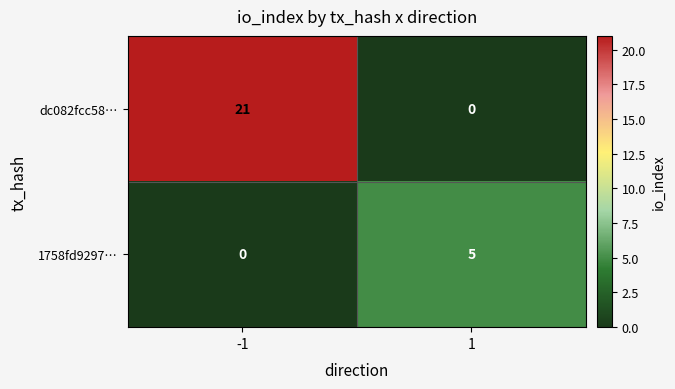

What is the sum of the 1758fd9297… values at -1 and 1?

5